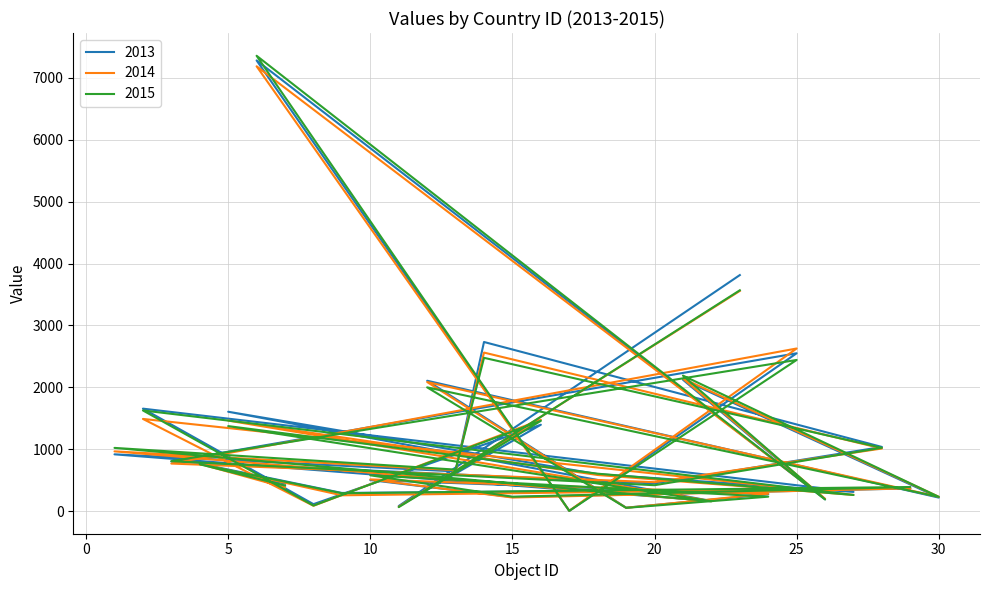

Does the chart have visible grid lines?

Yes